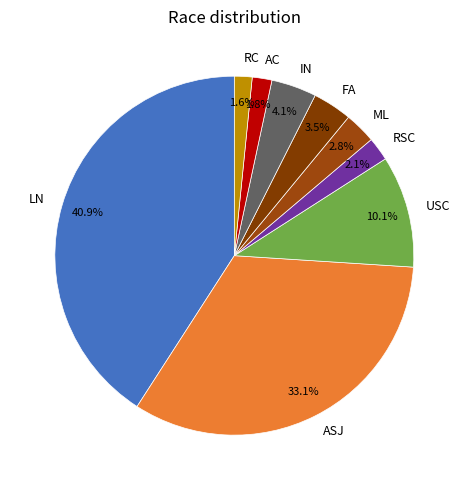

What is the ratio of the value at RSC to the value at RC?

1.3